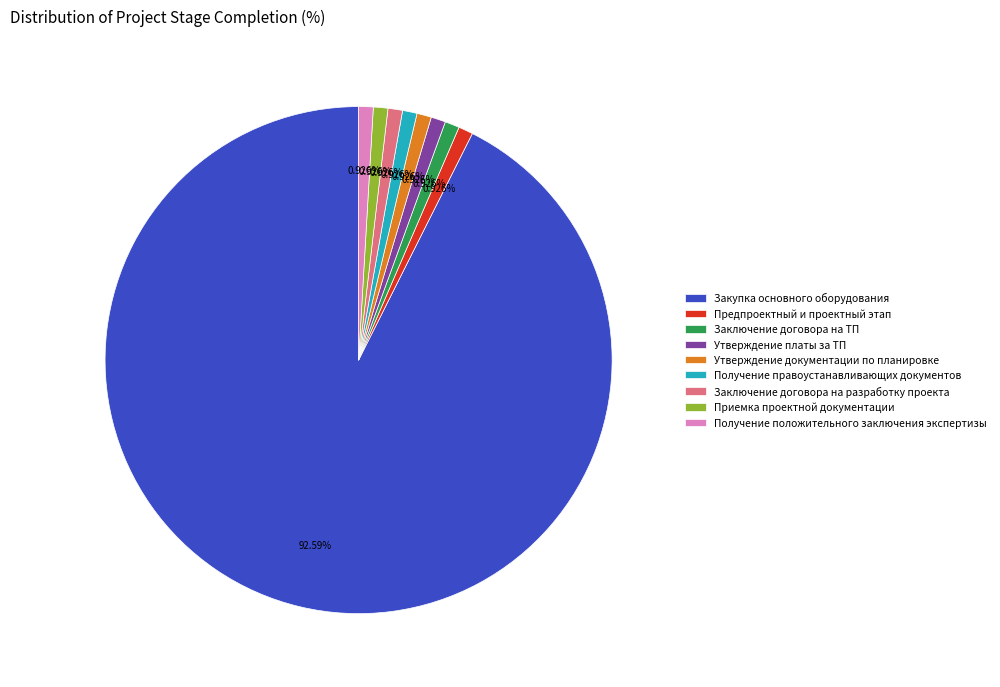

How many segments does this pie chart have?

9